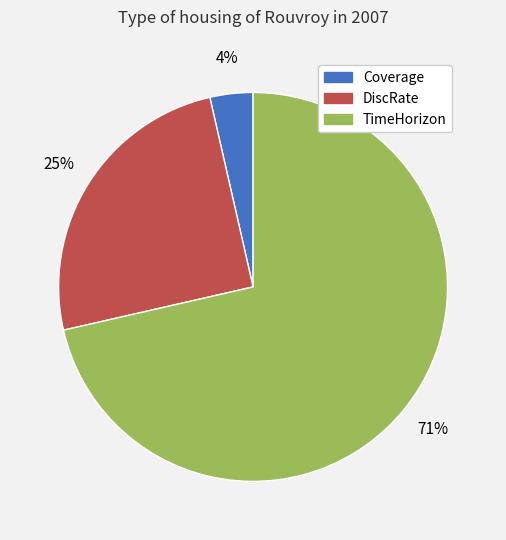

Rank the categories by value from highest to lowest.

TimeHorizon, DiscRate, Coverage